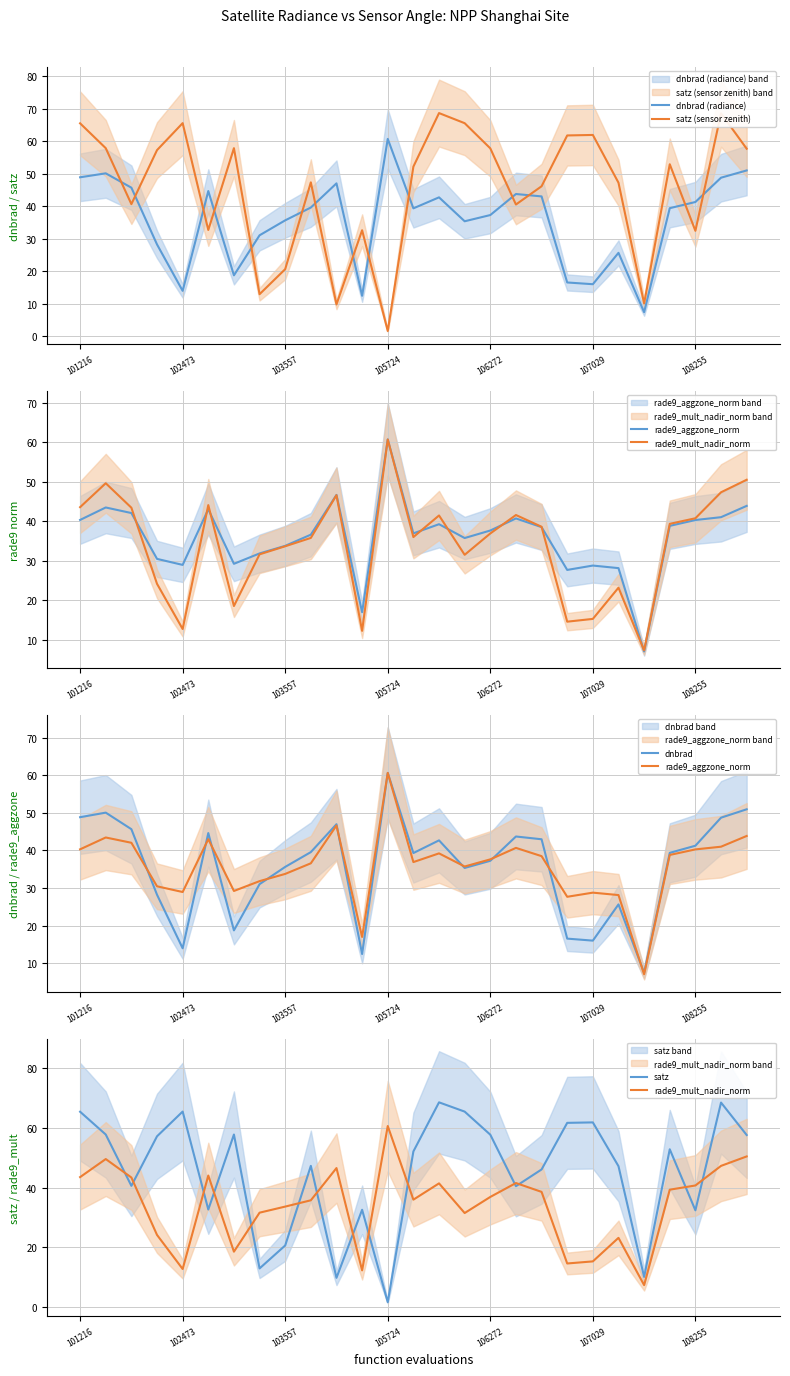

What position from the left is 15?

16